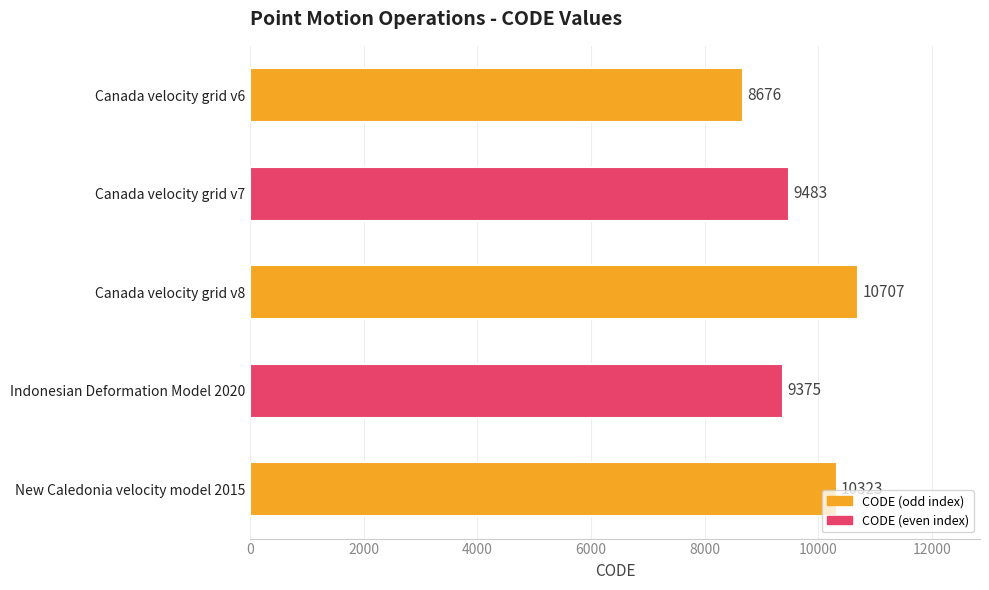

Approximately how many times larger is the value at Canada velocity grid v7 compared to Canada velocity grid v8?

0.9